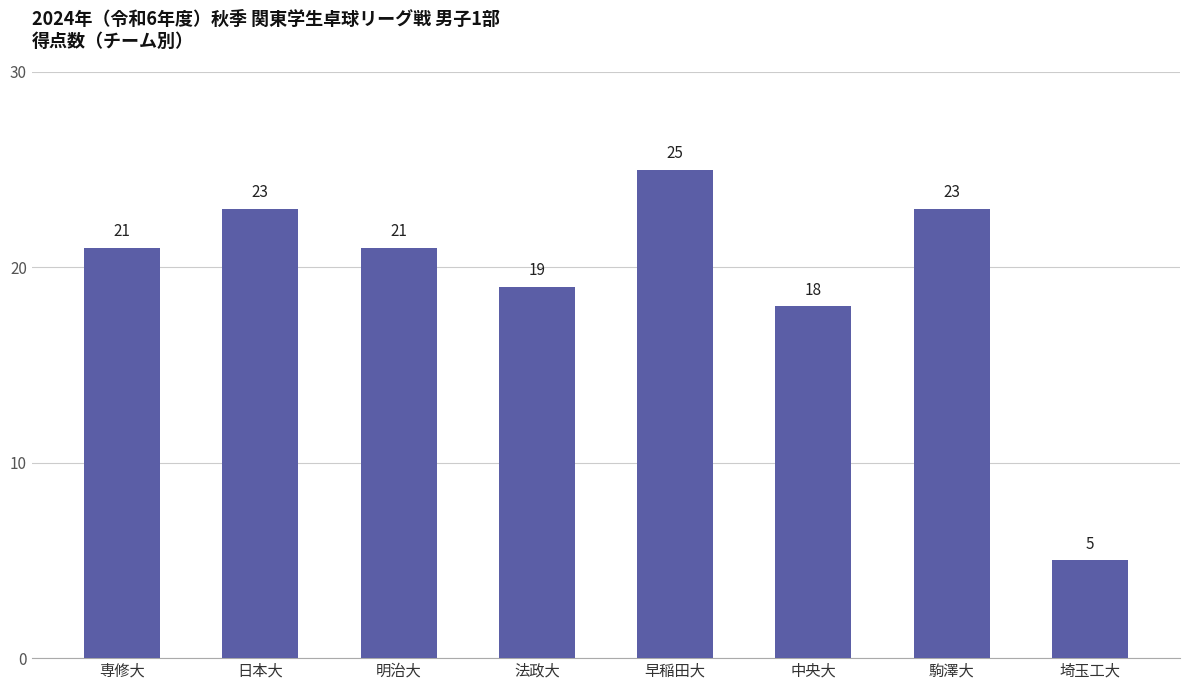

Reading left to right, transcribe all the data shown in this chart.

21	23	21	19	25	18	23	5